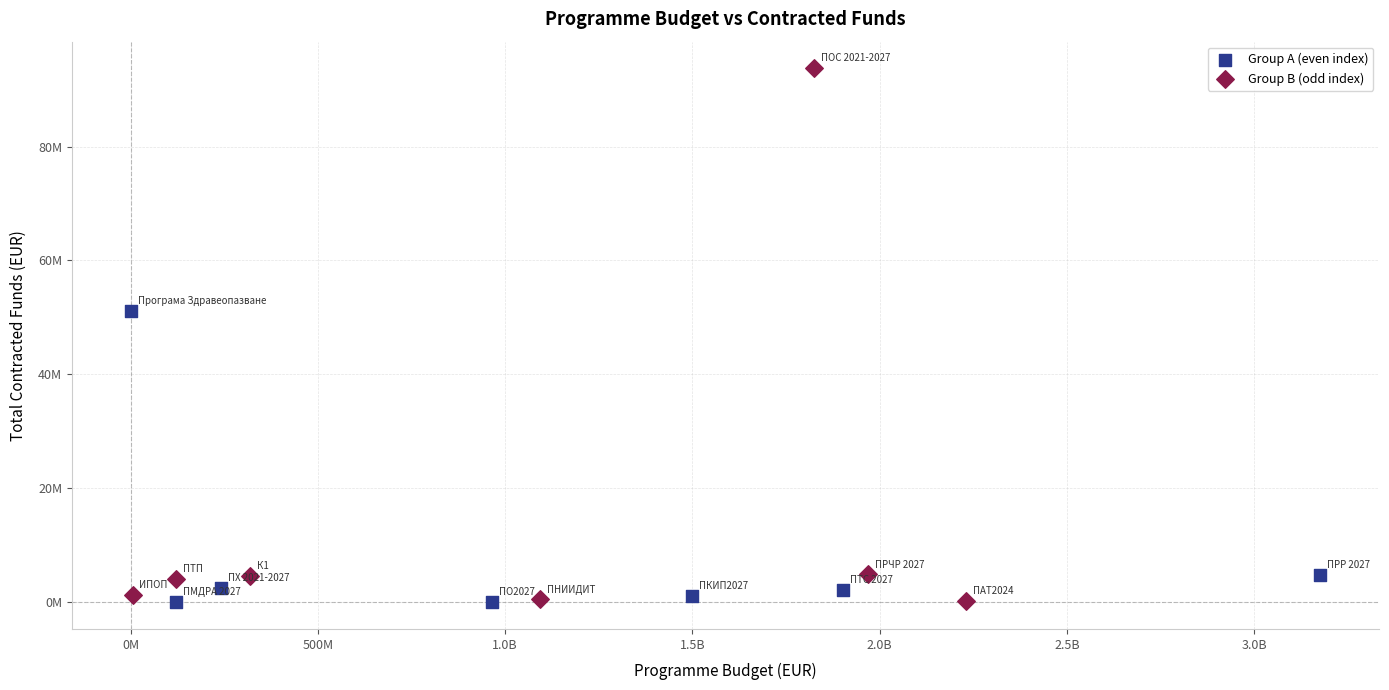

What are all the series names shown in the legend?

Group A (even index), Group B (odd index)